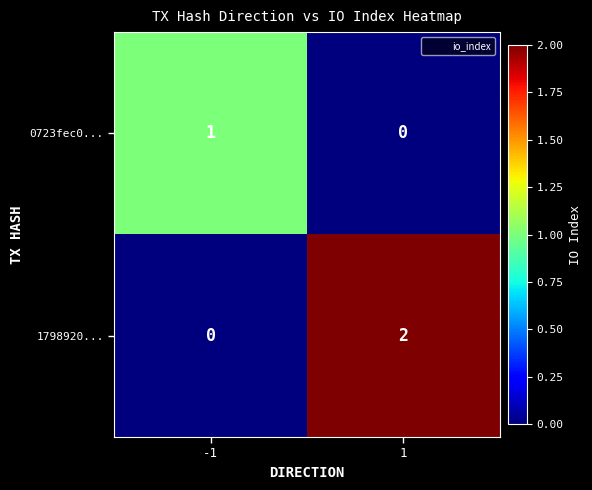

List the series in order of their peak value, lowest first.

0723fec0..., 1798920...